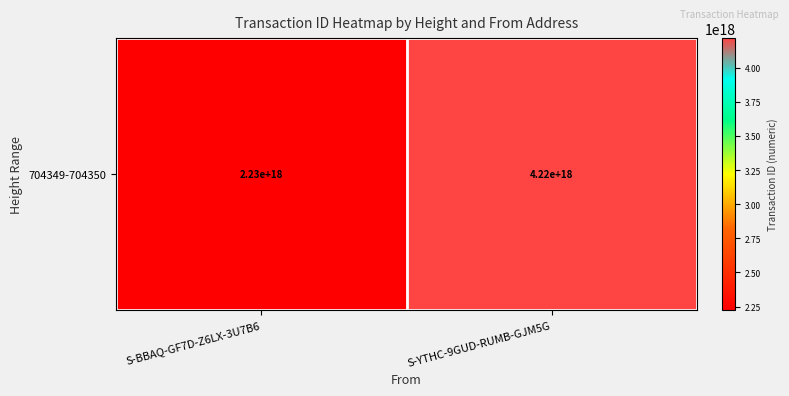

What value does the data have at S-BBAQ-GF7D-Z6LX-3U7B6?

2226304659874010624